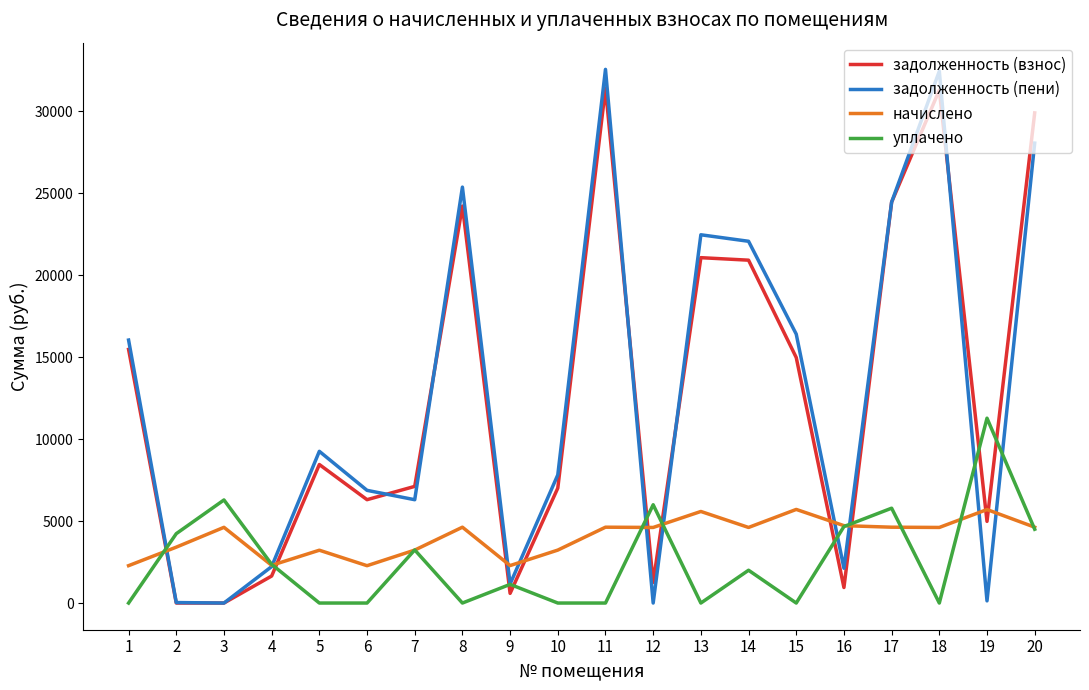

Is the value of задолженность (взнос) at 18 greater than the value of начислено at 1?

Yes